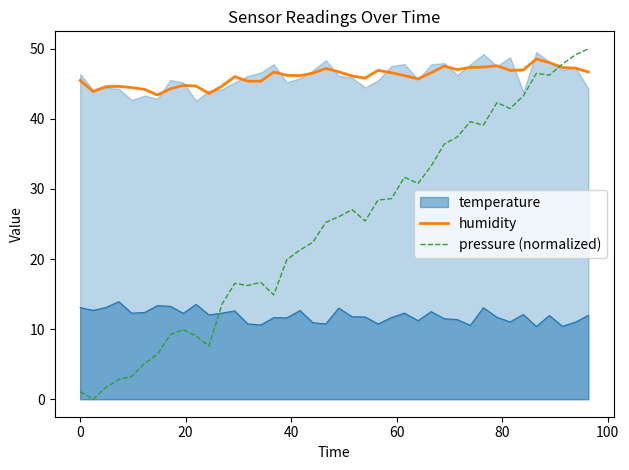

What is the highest value of the temperature series?

13.9